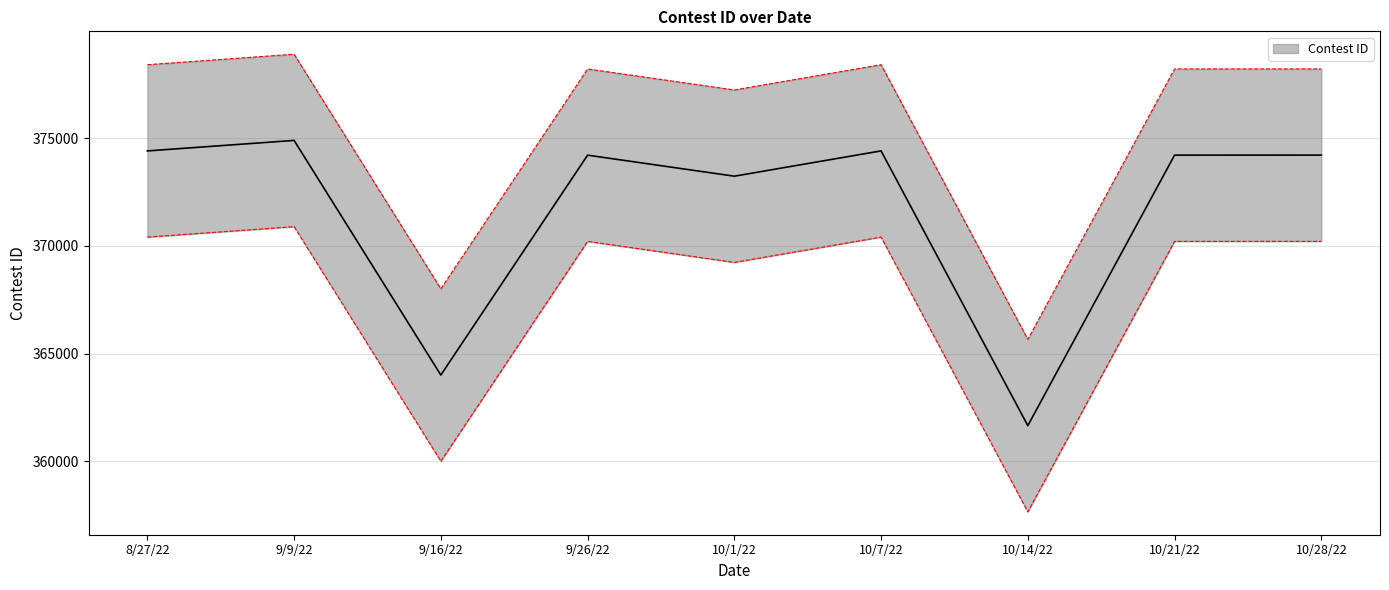

Which has a higher value, 10/28/22 or 10/21/22?

10/28/22